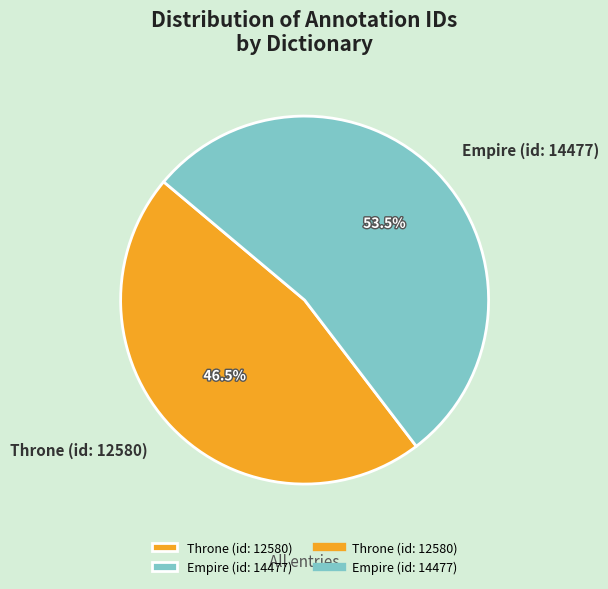

To the nearest percent, what is the difference between the Empire (id: 14477) and Throne (id: 12580) slice percentages?

7%